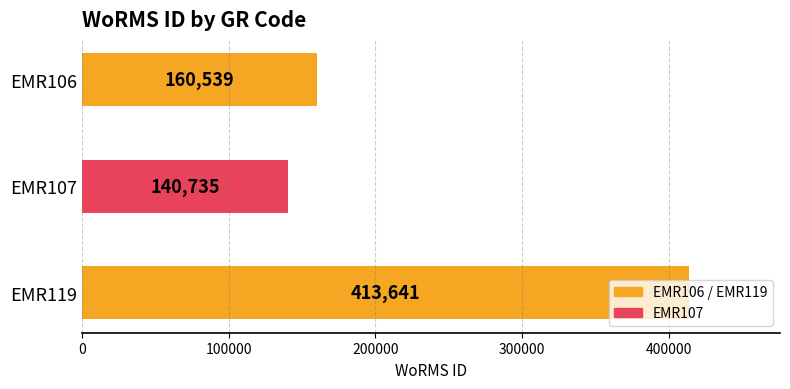

Which label corresponds to the largest value in the chart?

EMR119